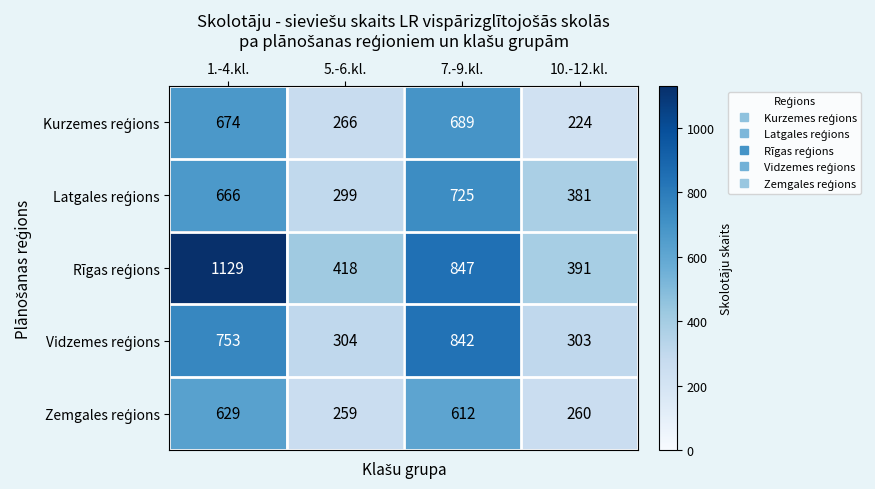

What is the spread (max minus min) of values at 10.-12.kl.?

167